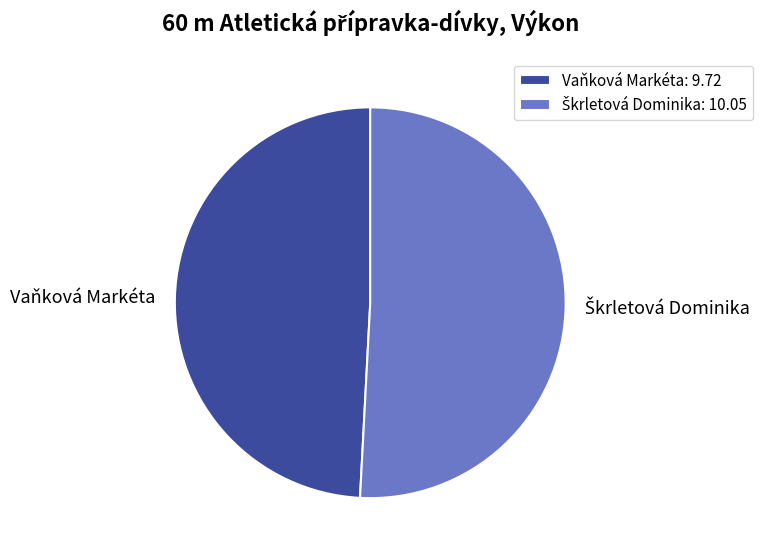

Count the number of slices in the pie.

2